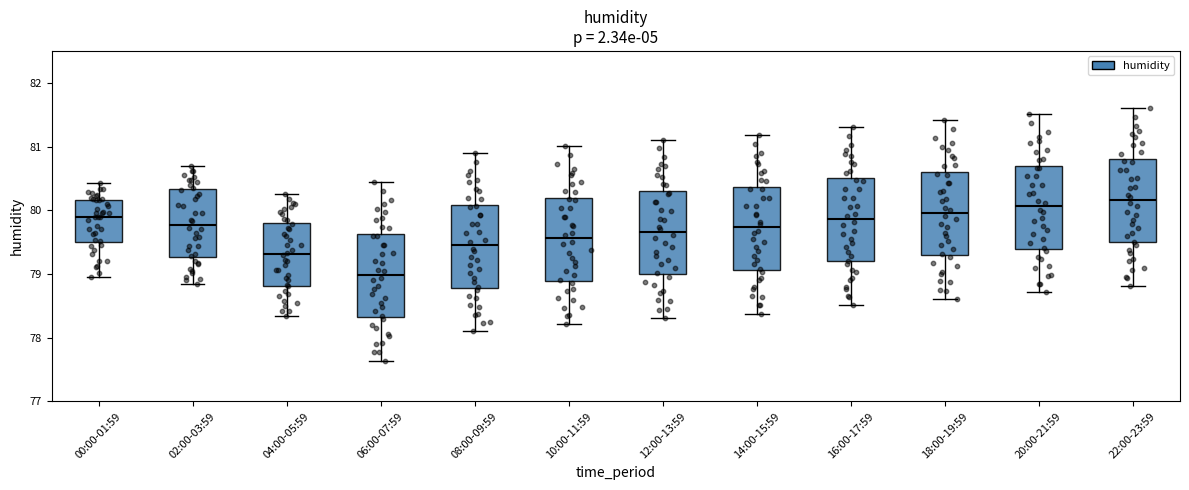

Which box has the lowest median line?

06:00-07:59